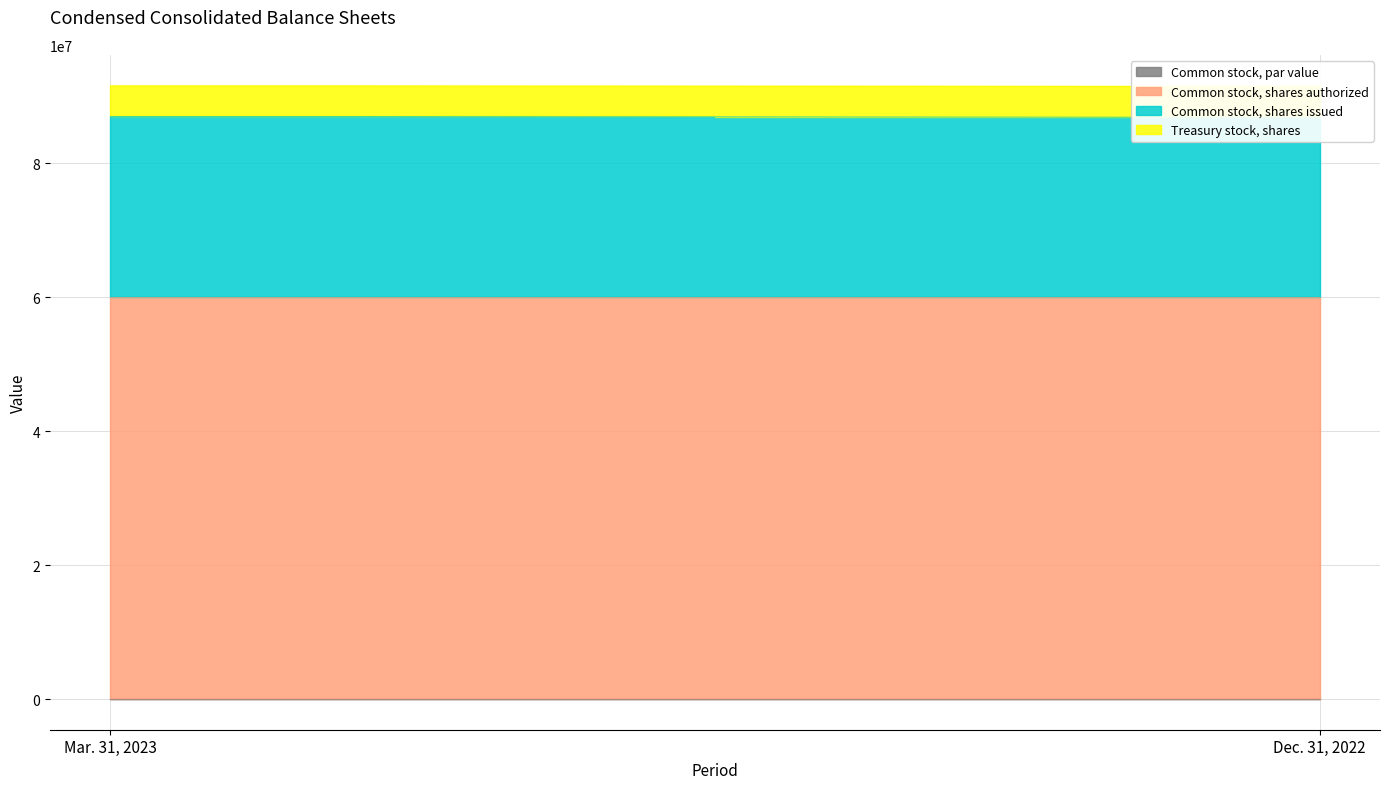

Between Mar. 31, 2023 and Dec. 31, 2022, which series saw the biggest shift?

Common stock, shares issued